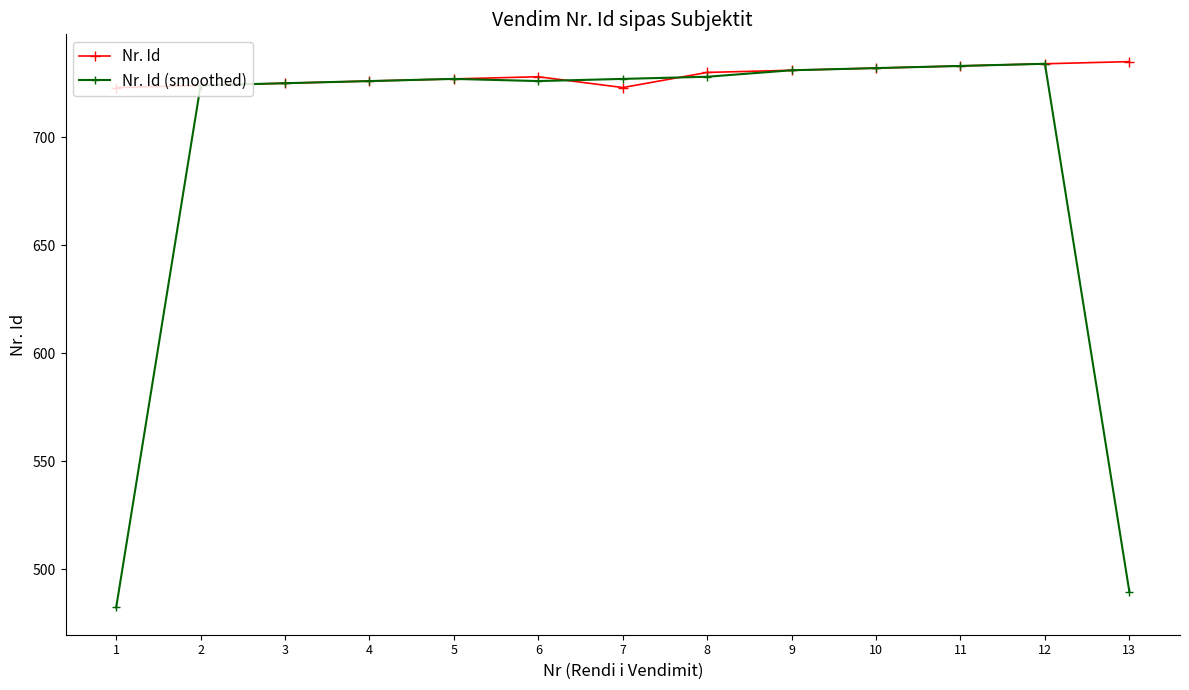

Which label corresponds to the smallest value in the chart?

1